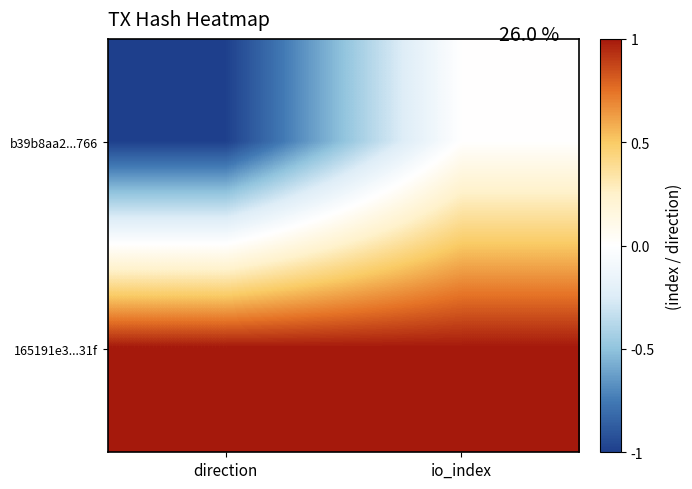

Reading right to left, list all the values displayed in this chart.

b39b8aa2...766: io_index=0	direction=-1
165191e3...31f: io_index=1	direction=1